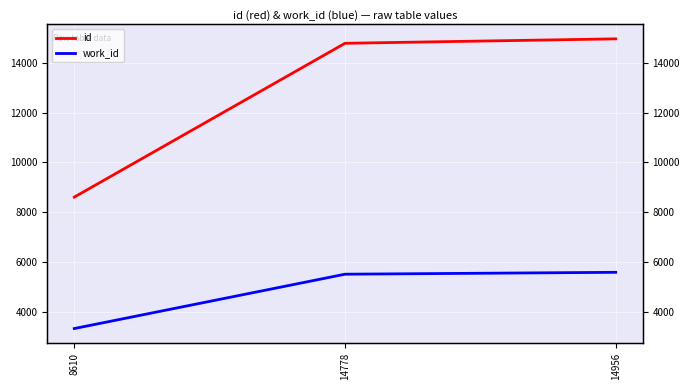

Is it true that work_id equals 3339 at 8610?

True